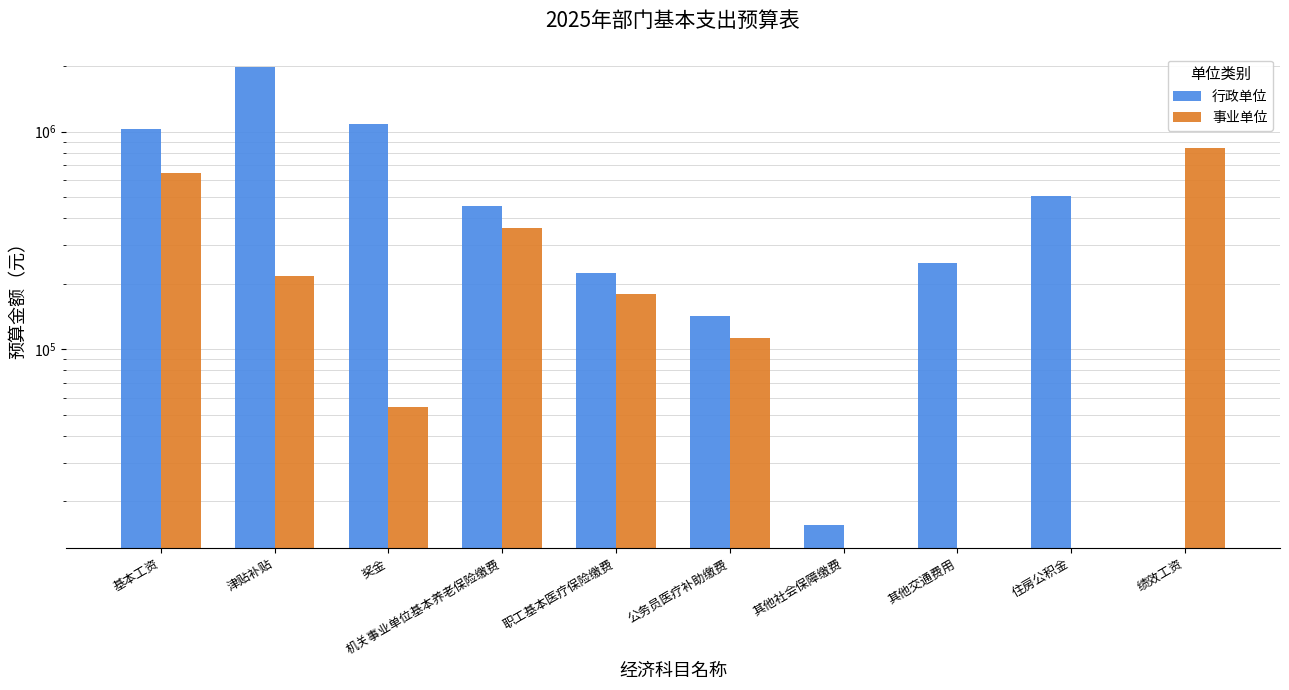

At which label is 行政单位 closest to 995358?

基本工资